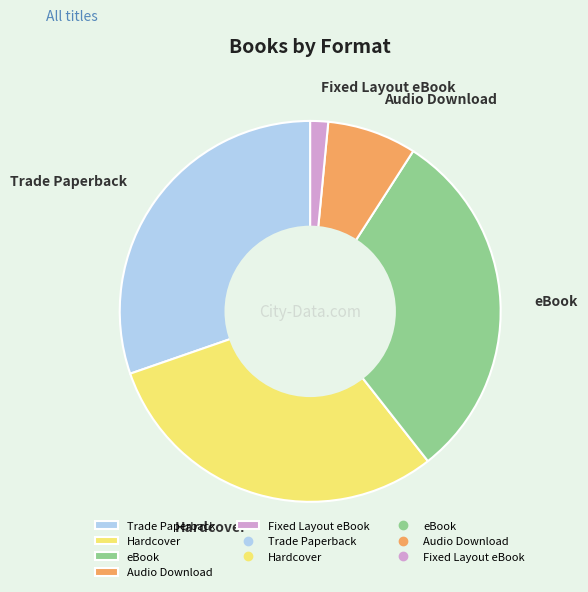

How many segments does this pie chart have?

5